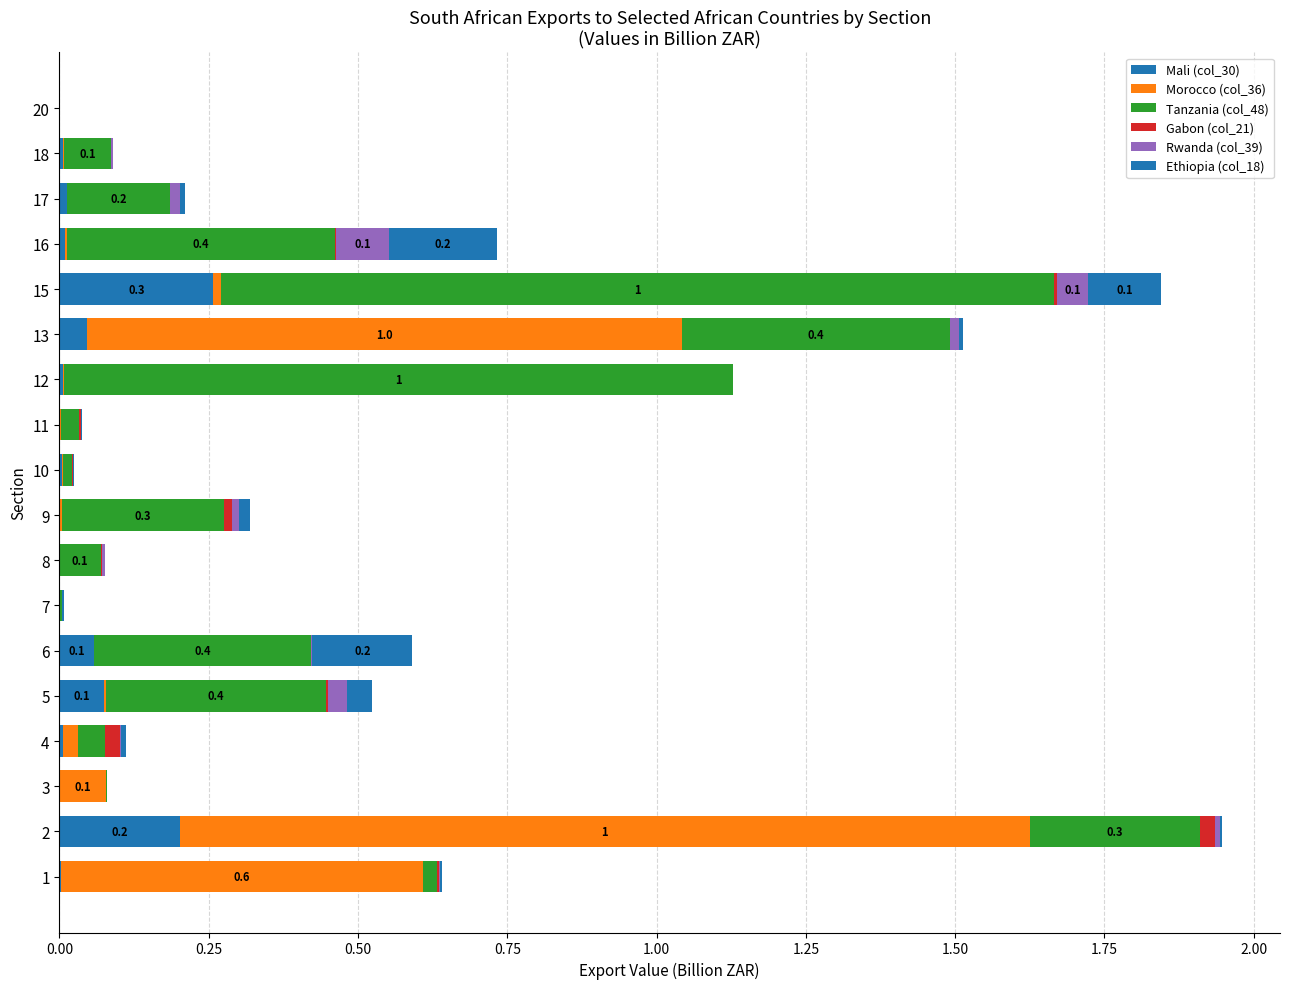

How many categories are shown in the chart?

18